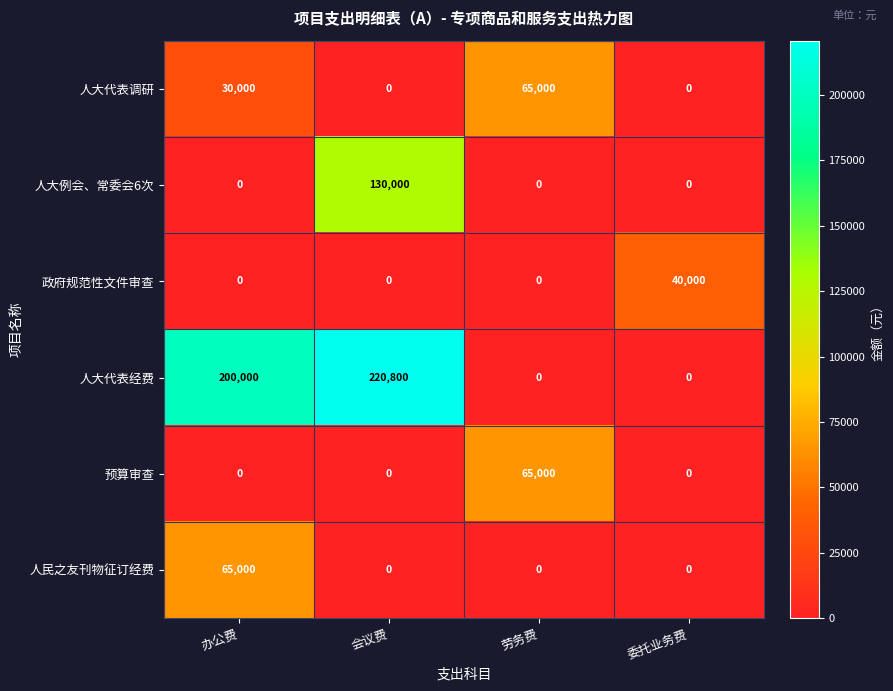

Between 办公费 and 委托业务费, which series saw the biggest shift?

人大代表经费